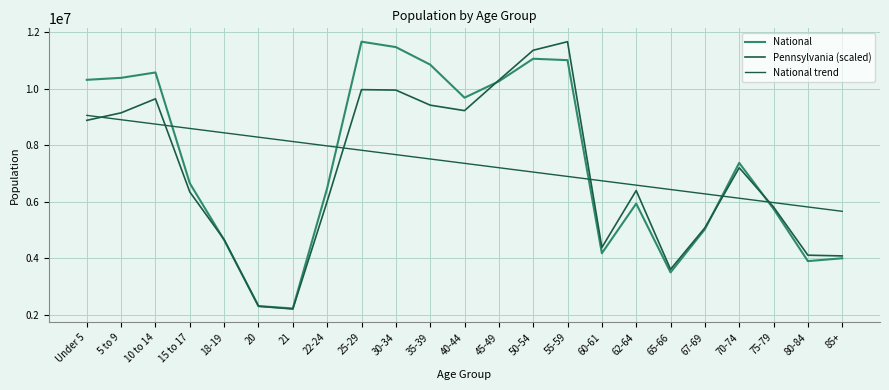

Reading left to right, transcribe all the data shown in this chart.

National: Under 5=10319427.0	5 to 9=10389638.0	10 to 14=10579862.0	15 to 17=6656209.0	18-19=4647457.0	20=2308319.0	21=2223198.0	22-24=6482659.0	25-29=11669311.0	30-34=11478573.0	35-39=10857203.0	40-44=9686100.0	45-49=10266128.0	50-54=11066070.0	55-59=11016143.0	60-61=4178468.0	62-64=5936548.0	65-66=3500550.0	67-69=5028698.0	70-74=7378203.0	75-79=5750842.0	80-84=3899968.0	85+=4000756.0
Pennsylvania (scaled): Under 5=8885063.0	5 to 9=9150341.7	10 to 14=9647141.2	15 to 17=6348048.2	18-19=4661744.1	20=2301256.5	21=2203910.6	22-24=6014706.0	25-29=9971532.0	30-34=9956176.7	35-39=9422357.8	40-44=9228737.4	45-49=10306326.5	50-54=11366322.4	55-59=11669311.0	60-61=4382038.5	62-64=6398899.5	65-66=3609723.5	67-69=5079648.0	70-74=7206639.0	75-79=5815586.3	80-84=4108808.4	85+=4083954.1
National trend: Under 5=9060566.9	5 to 9=8906129.3	10 to 14=8751691.7	15 to 17=8597254.2	18-19=8442816.6	20=8288379.0	21=8133941.4	22-24=7979503.8	25-29=7825066.2	30-34=7670628.6	35-39=7516191.1	40-44=7361753.5	45-49=7207315.9	50-54=7052878.3	55-59=6898440.7	60-61=6744003.1	62-64=6589565.6	65-66=6435128.0	67-69=6280690.4	70-74=6126252.8	75-79=5971815.2	80-84=5817377.6	85+=5662940.1